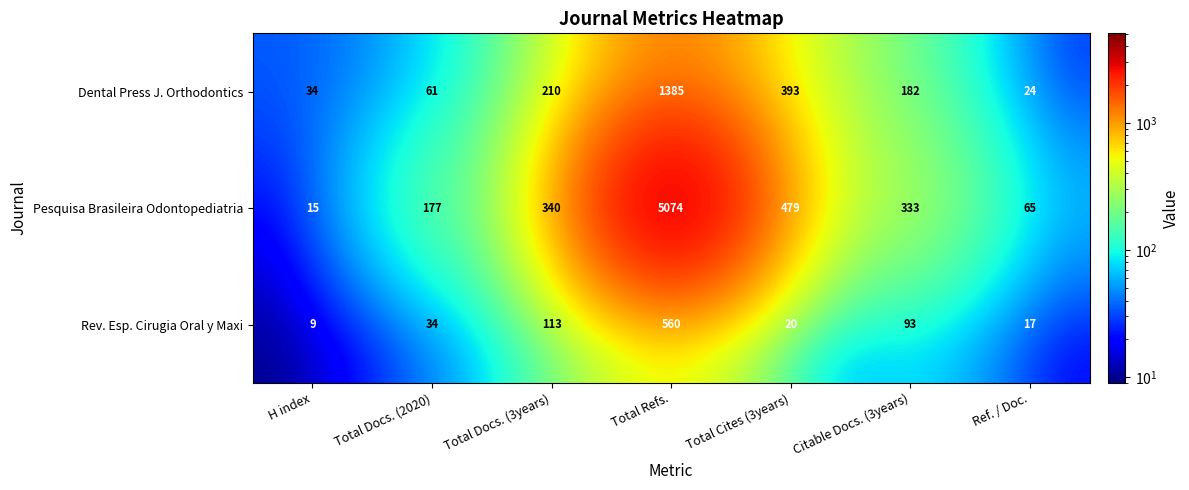

At how many categories does at least one series exceed 2765?

1